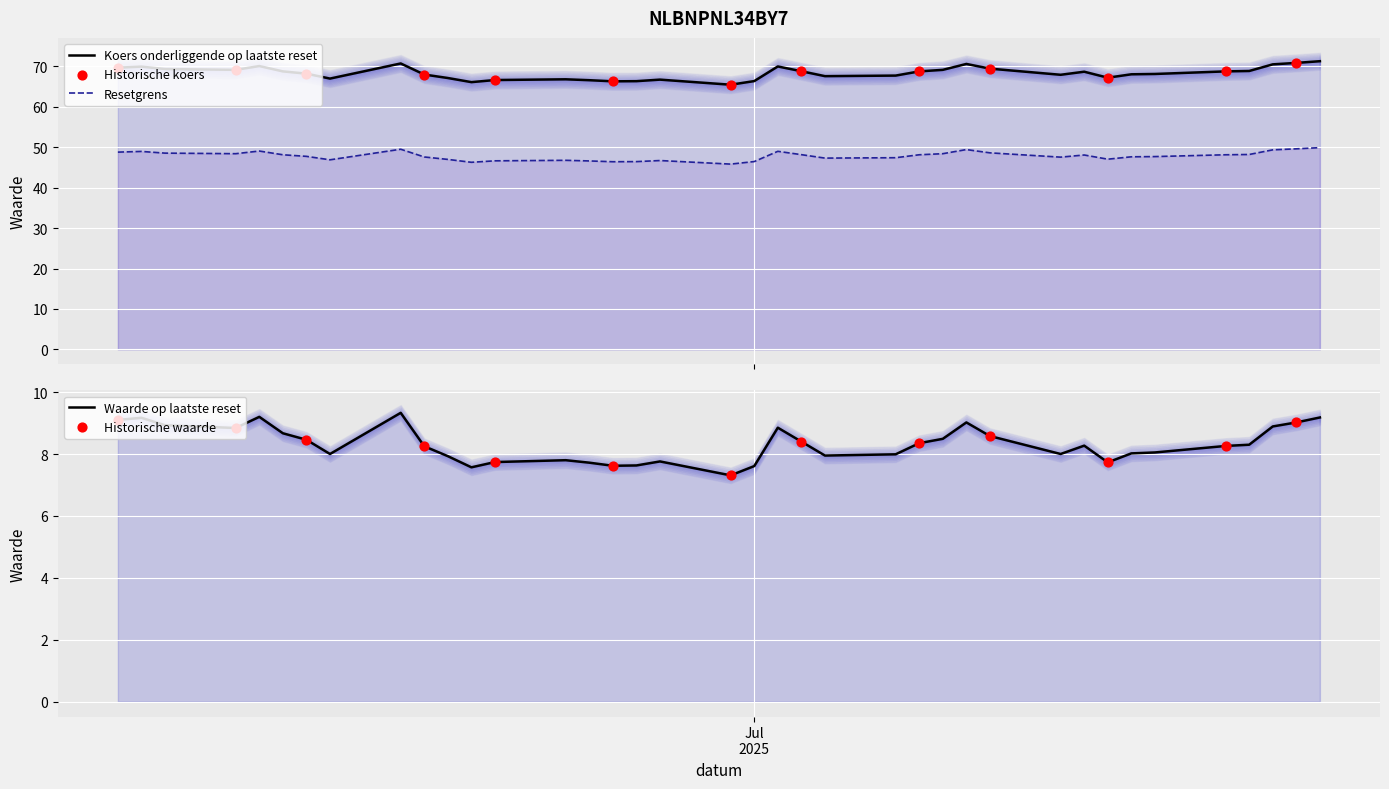

Which series has the largest total across all categories?

Koers onderliggende op laatste reset